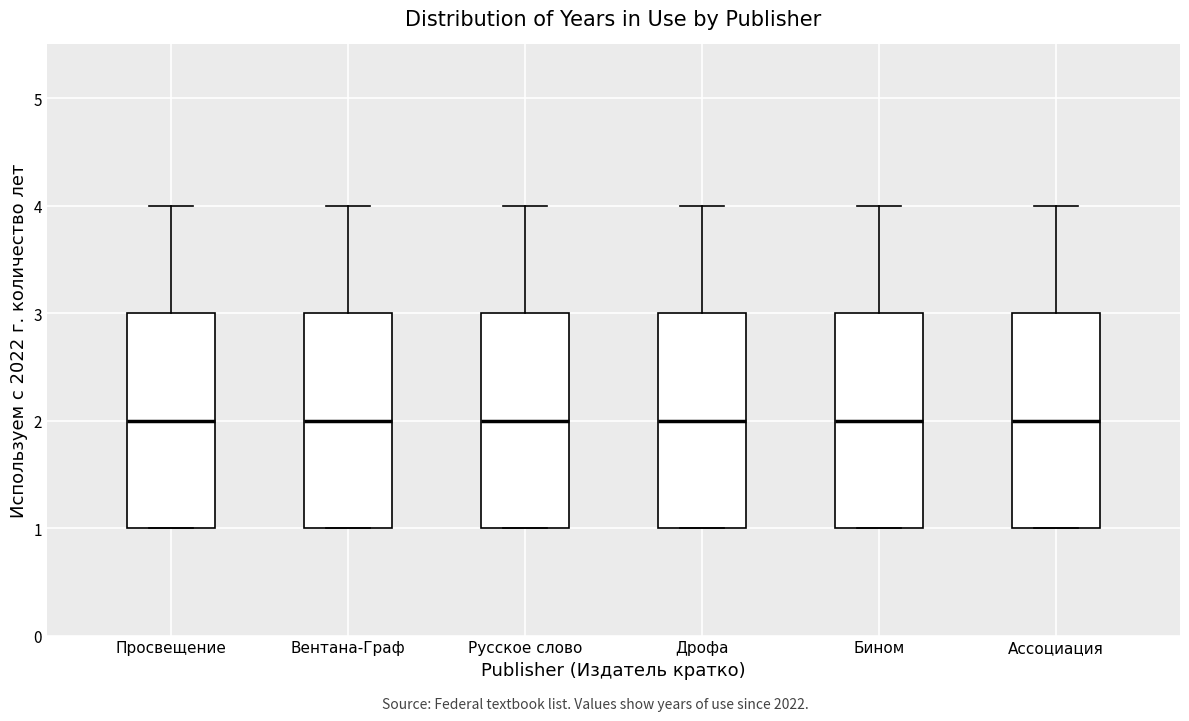

Reading left to right, transcribe this box plot: for each box, give where its median line is, the range the box spans, and where its two whiskers end, as read against the y-axis. The values are not printed on the chart, so give them approximately, as read against the axis.

Просвещение: median 2, box 1 to 3, whiskers 1 to 4
Вентана-Граф: median 2, box 1 to 3, whiskers 1 to 4
Русское слово: median 2, box 1 to 3, whiskers 1 to 4
Дрофа: median 2, box 1 to 3, whiskers 1 to 4
Бином: median 2, box 1 to 3, whiskers 1 to 4
Ассоциация: median 2, box 1 to 3, whiskers 1 to 4